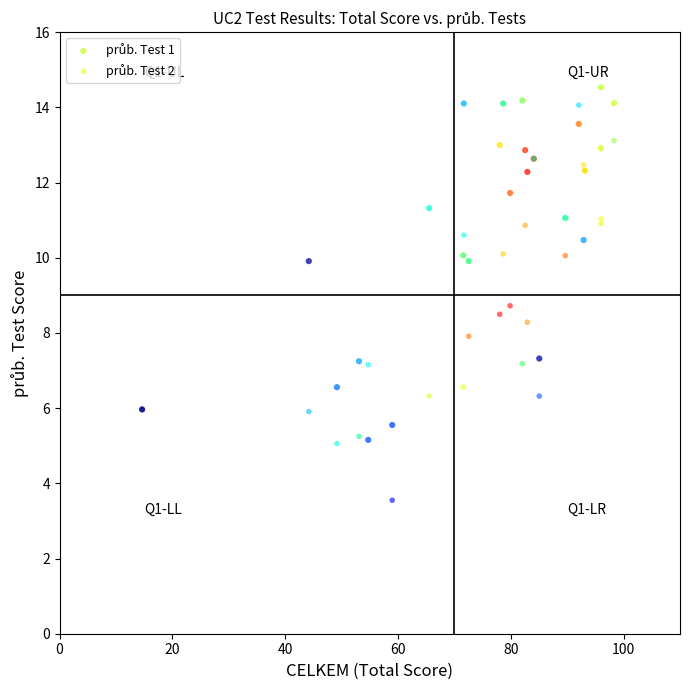

What is the X range (max minus min) for the scatter plot?

83.7